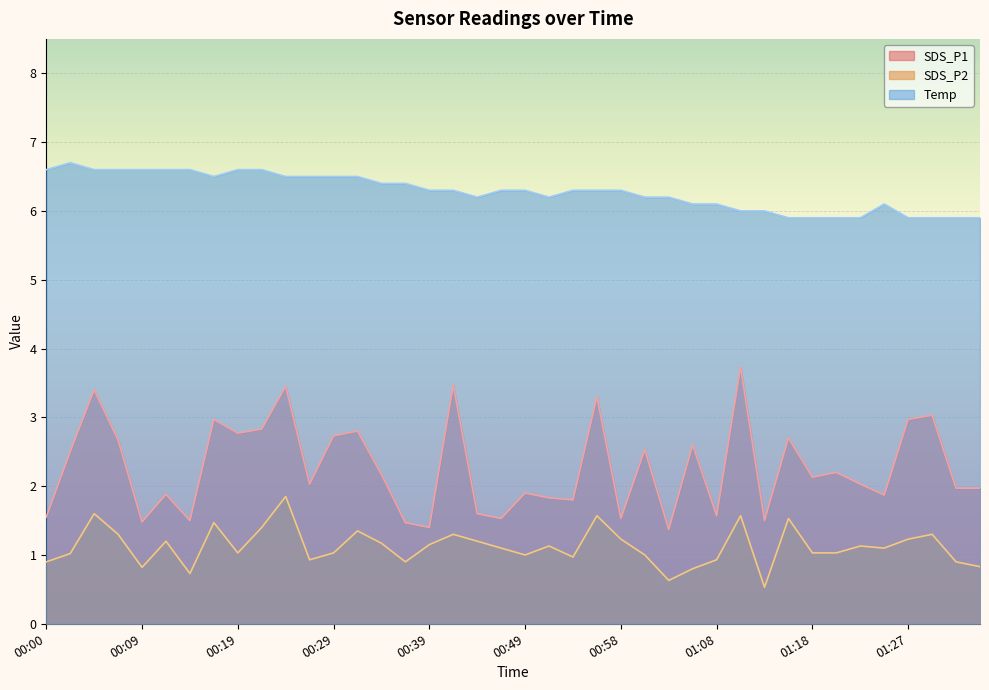

How many data points in SDS_P2 are less than 1?

12